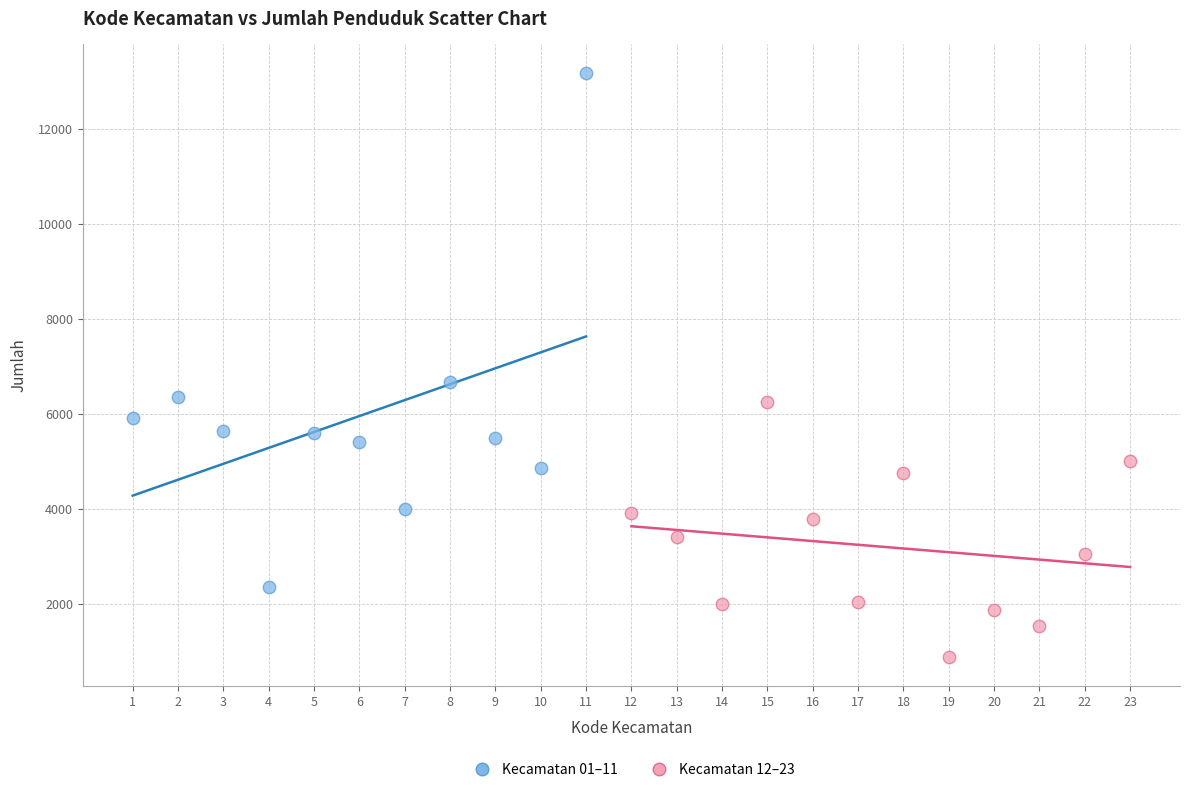

What are all the series names shown in the legend?

Kecamatan 01–11, Kecamatan 12–23